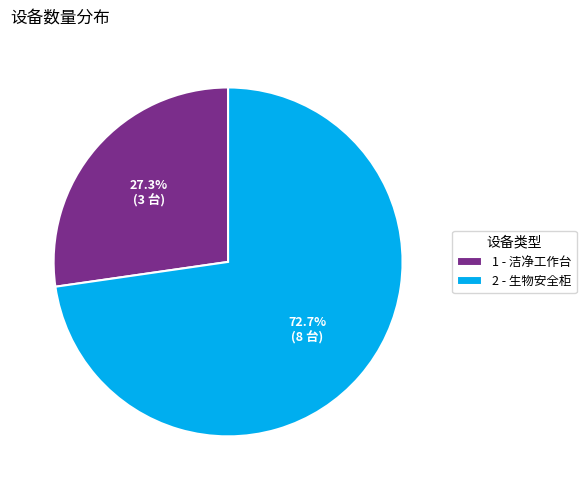

What is the majority slice?

2 - 生物安全柜